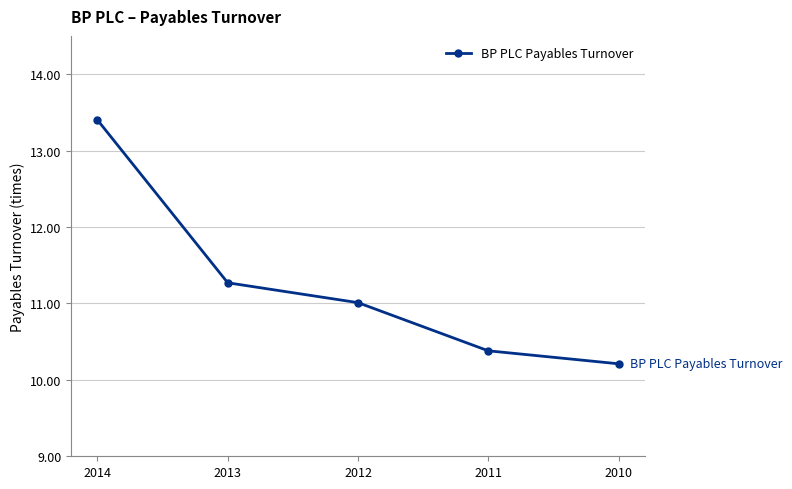

List the labels in order of value, smallest first.

2010, 2011, 2012, 2013, 2014